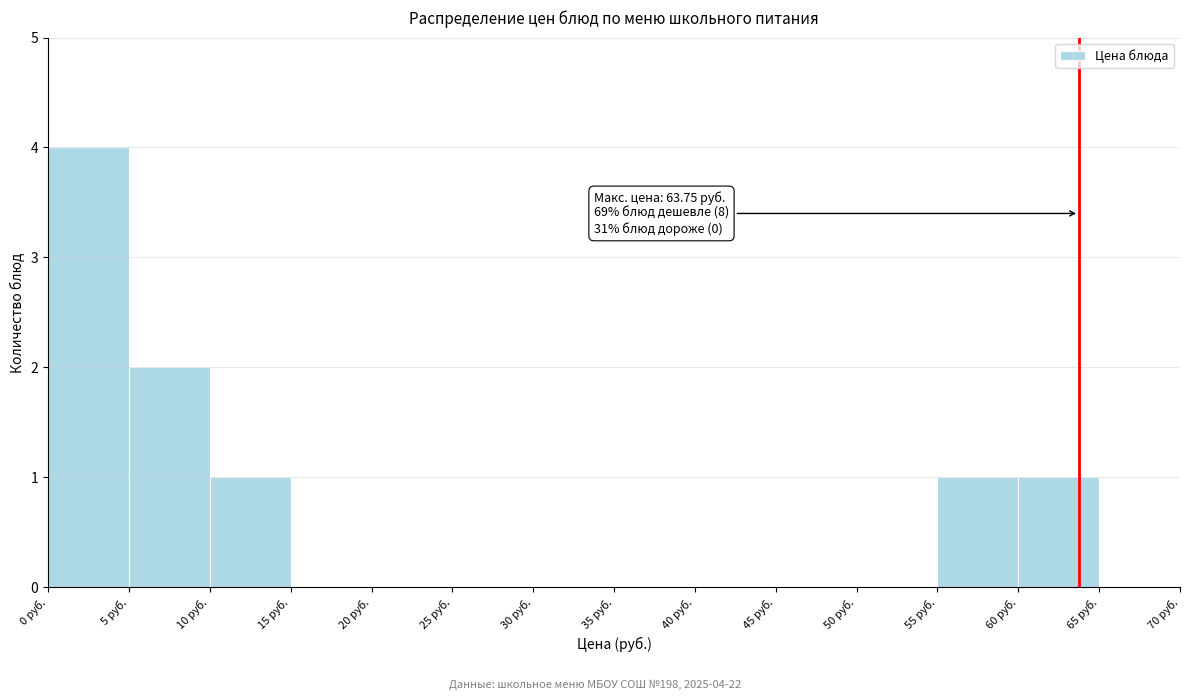

Which range on the x-axis has the tallest bar?

0 to 5